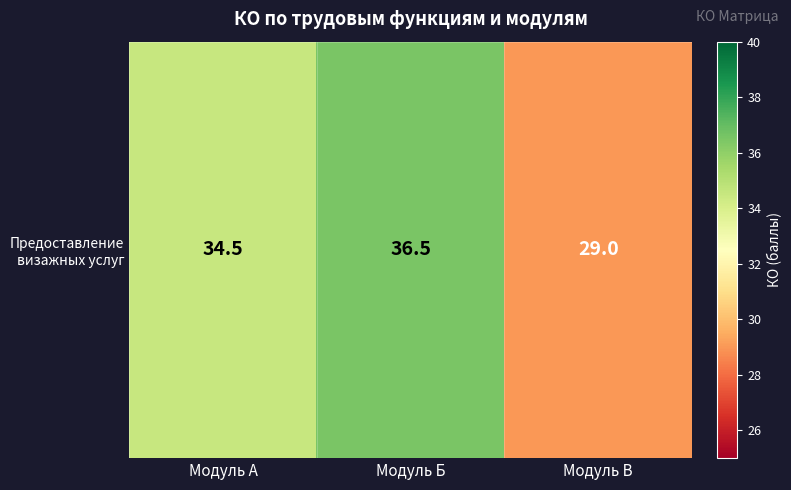

What is the change in value from Модуль А to Модуль В?

-5.5